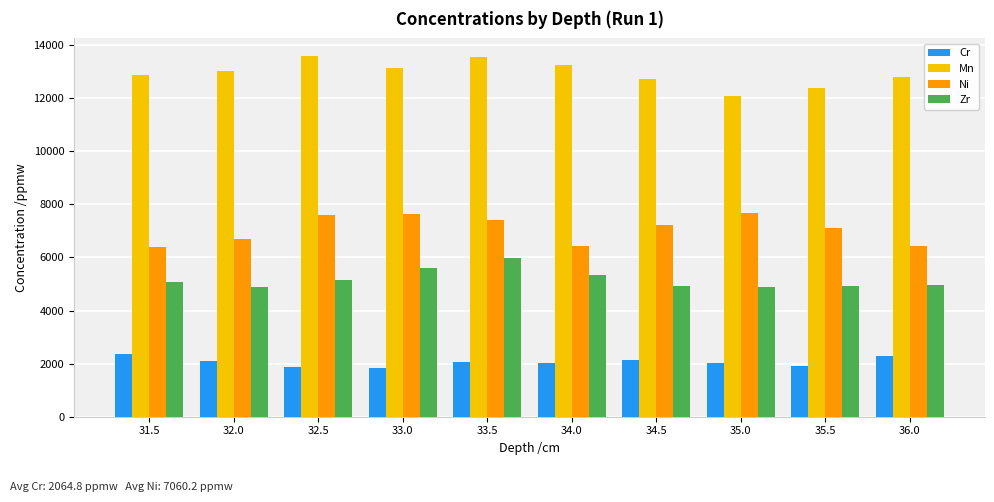

What is the total value across all series at 35.0?

26686.9